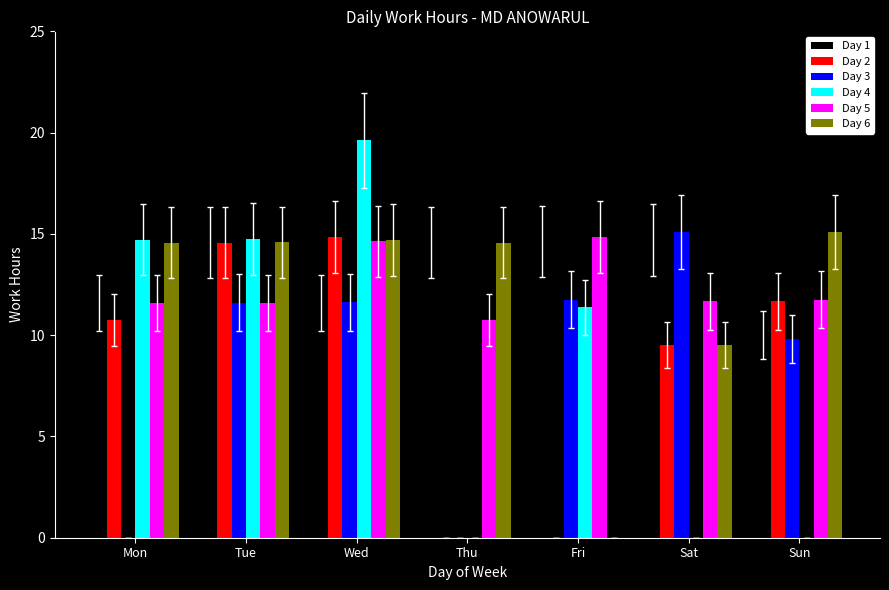

True or false: Day 1 has a value of 14.6 at Tue.

True